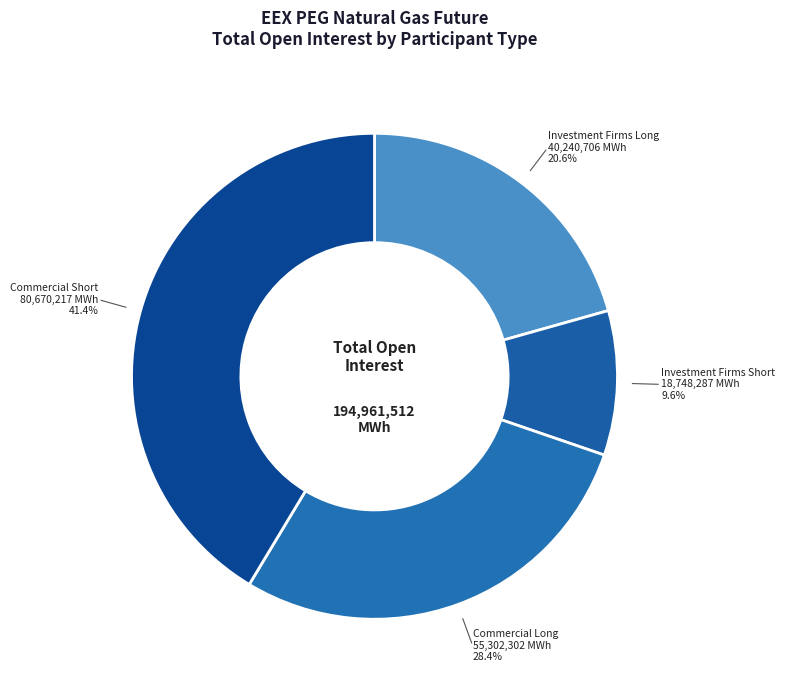

To the nearest percent, what is the combined percentage of Commercial Long and Commercial Short?

70%